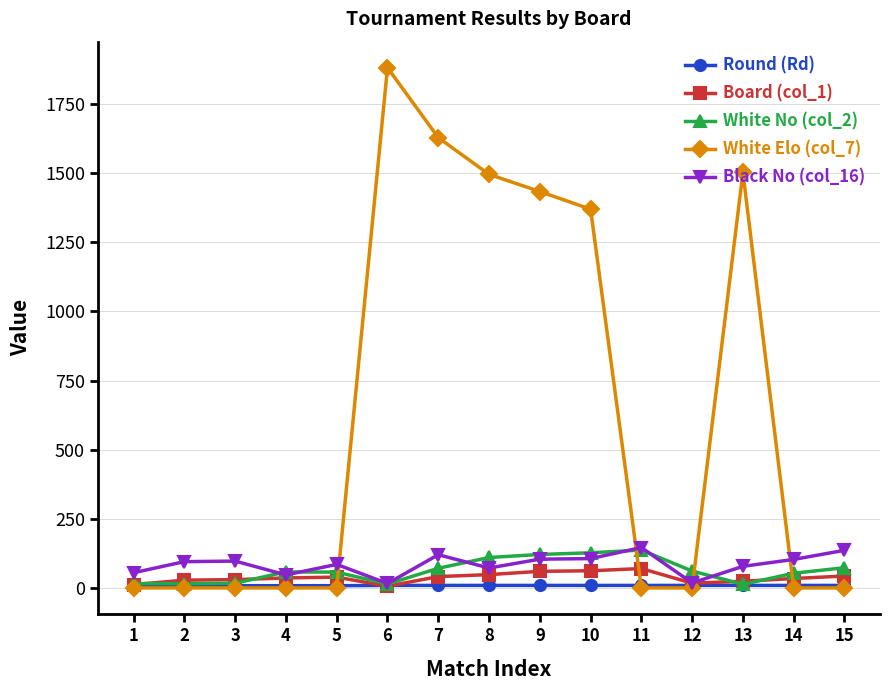

How many lines are shown in the chart?

5